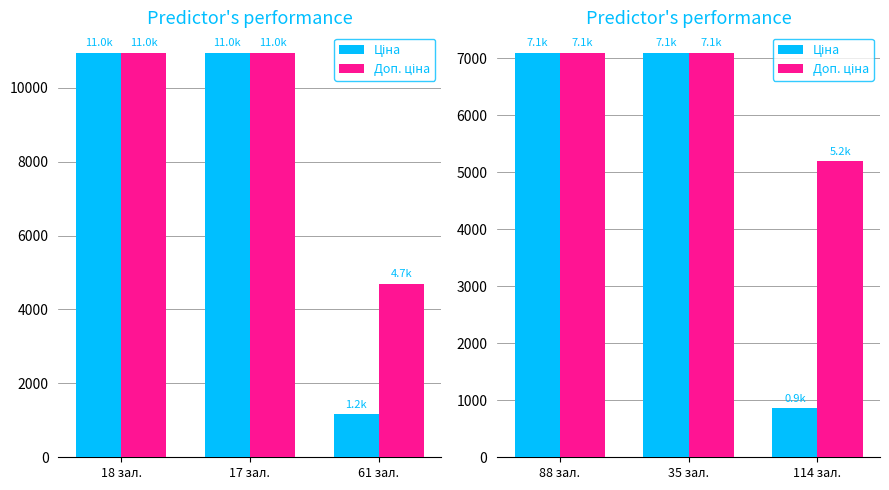

At which label is Ціна closest to 3982?

114 зал.